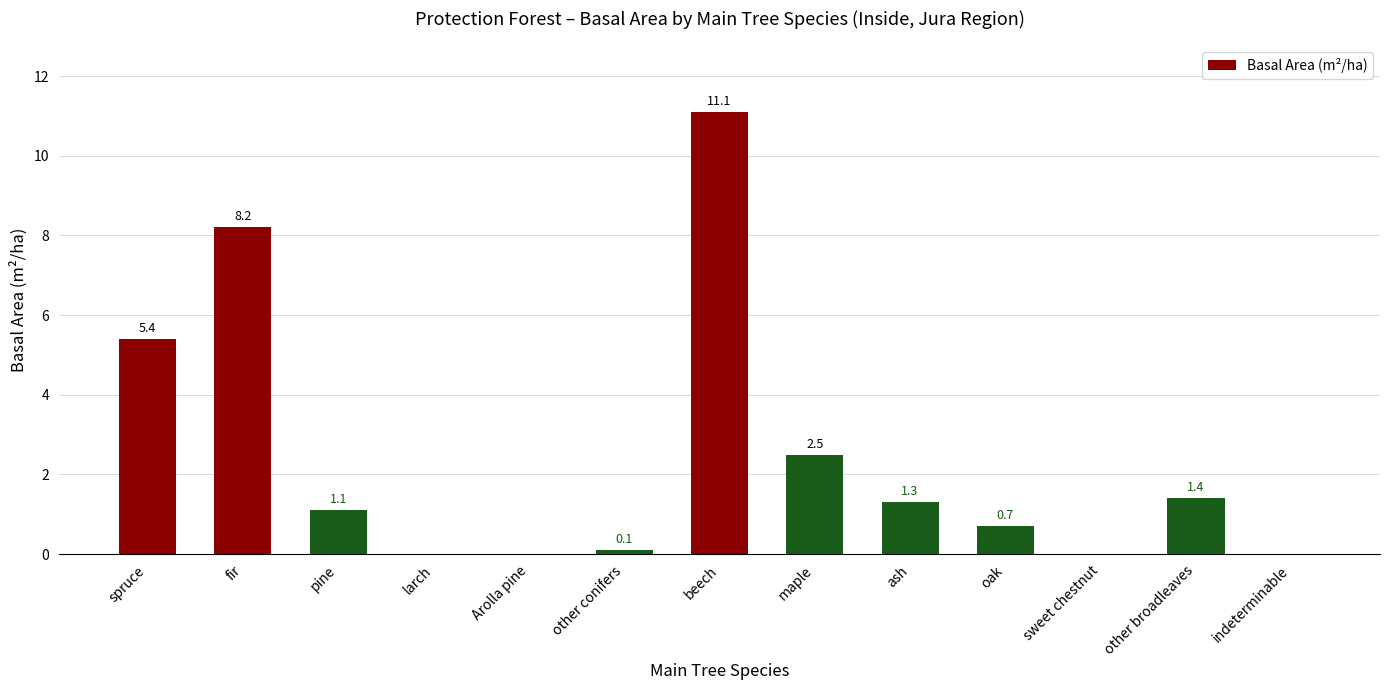

Which has a higher value, pine or maple?

maple